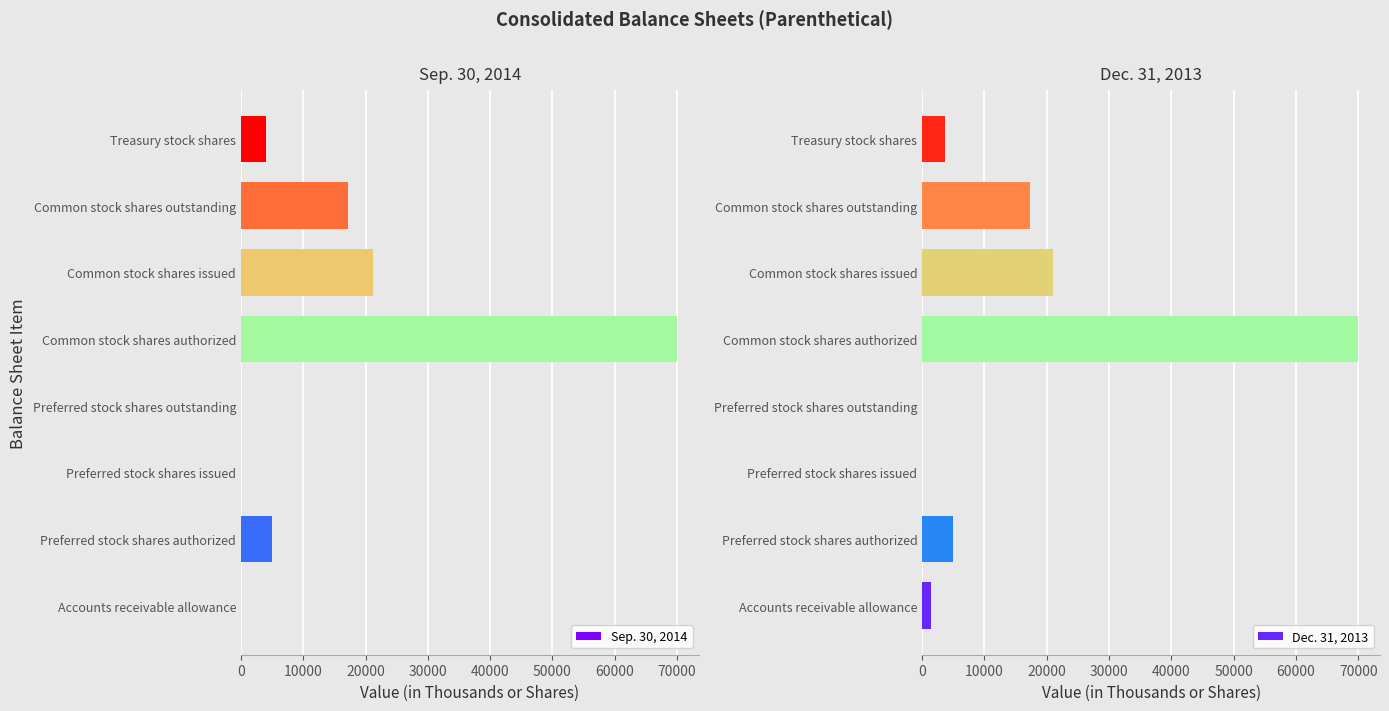

True or false: Sep. 30, 2014 has a value of 5781 at Common stock shares issued.

False